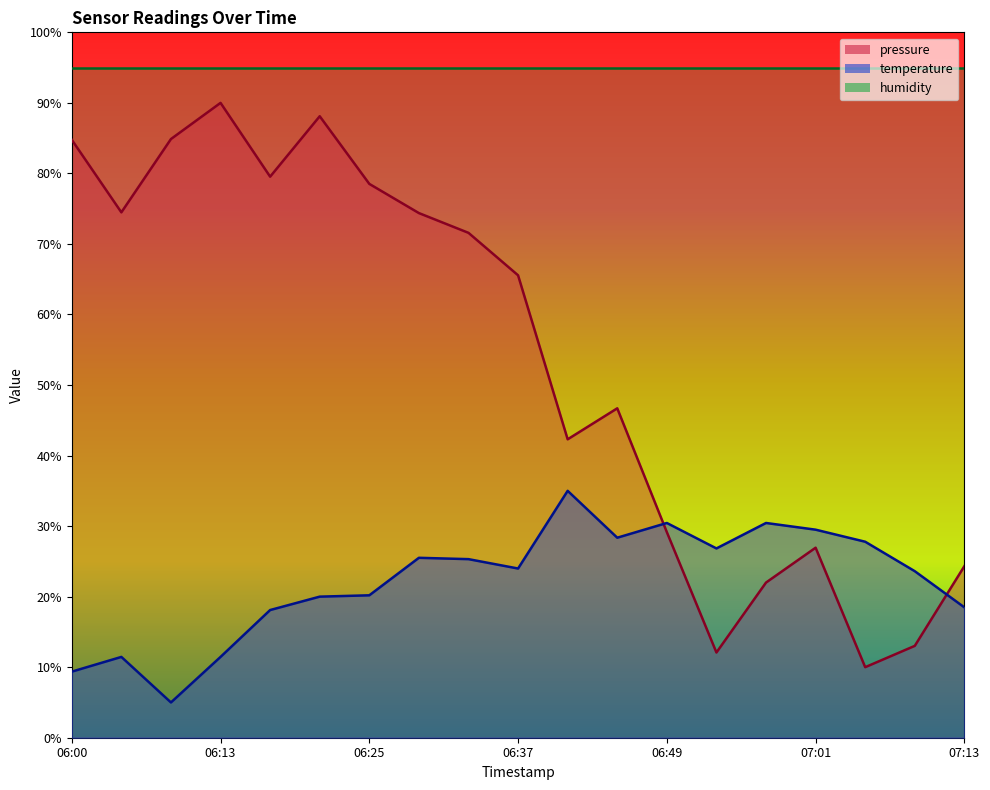

Rank the series by their maximum value, from lowest to highest.

temperature, pressure, humidity